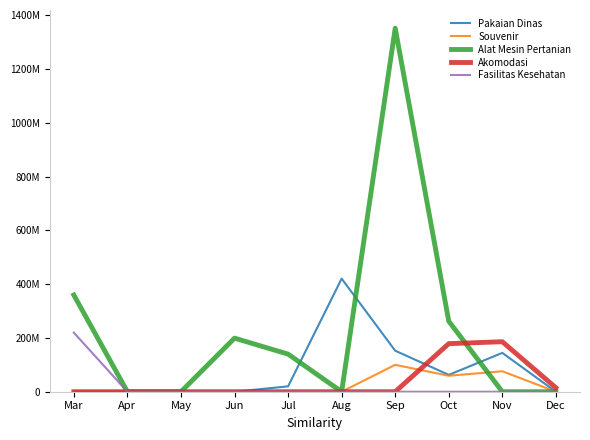

What are all the series names shown in the legend?

Pakaian Dinas, Souvenir, Alat Mesin Pertanian, Akomodasi, Fasilitas Kesehatan